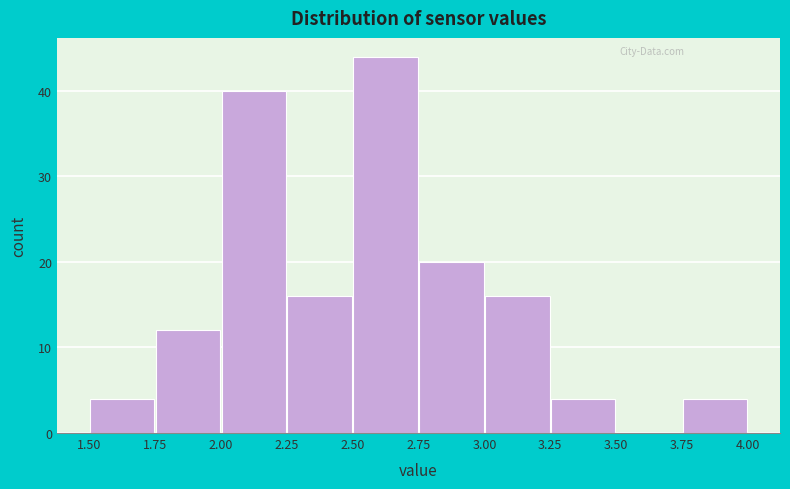

What is the height of the bar covering 2.75 to 3.00 on the x-axis? The values are not printed on the chart, so give them approximately, as read against the axis.

20